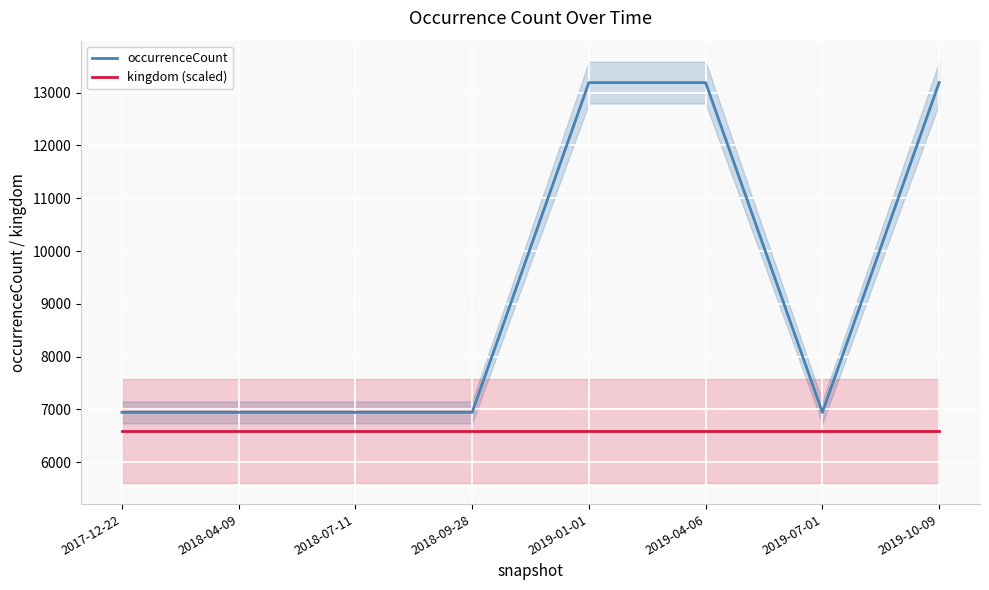

True or false: kingdom (scaled) and occurrenceCount intersect in this chart.

False